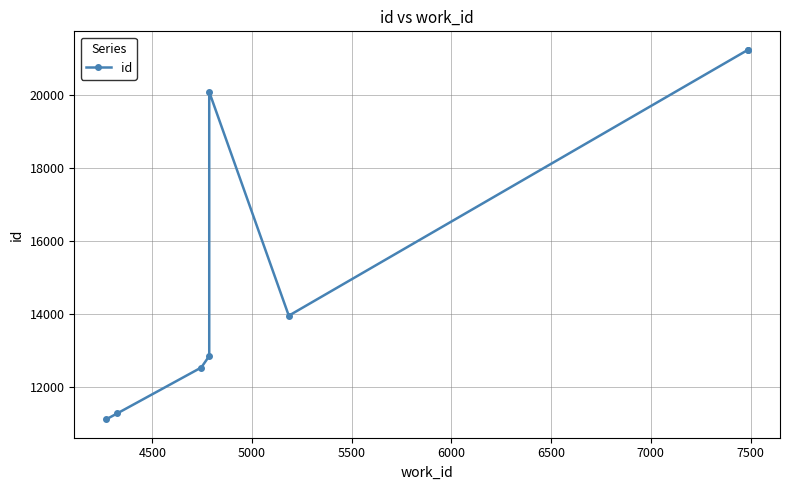

What is the greatest value displayed?

21224